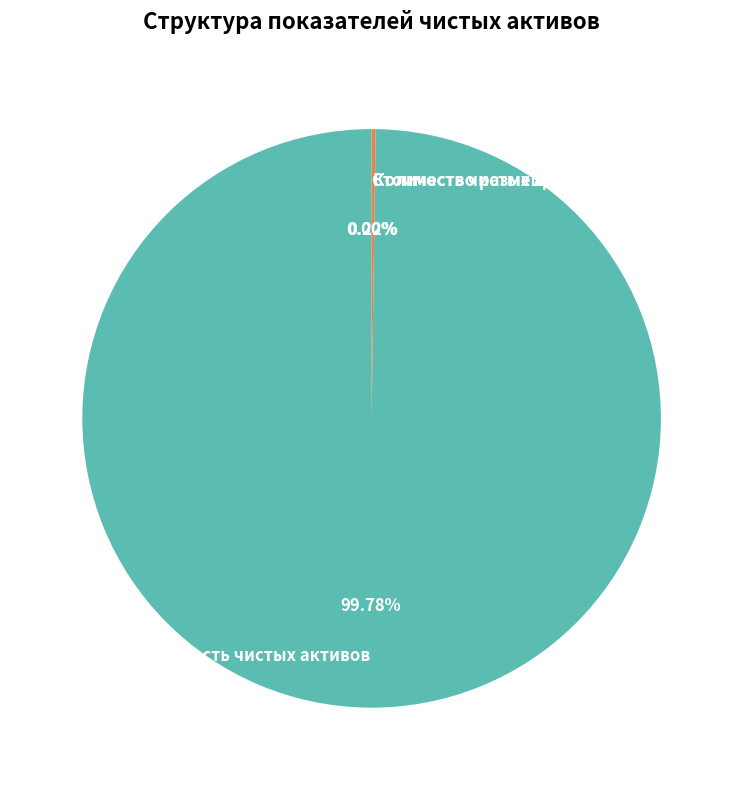

To the nearest percent, what is the average slice percentage?

33%